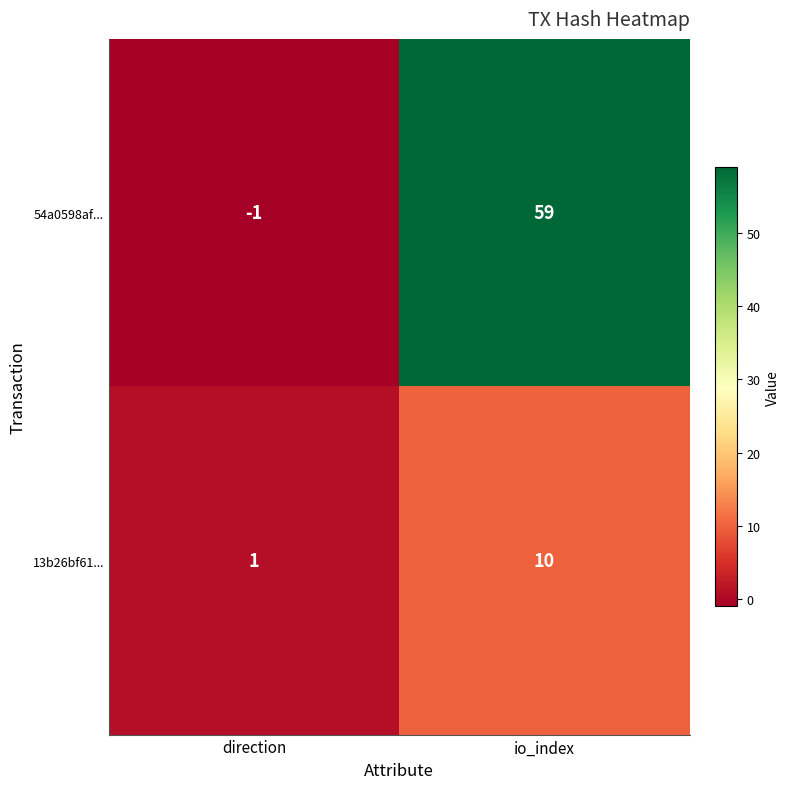

Count the number of categories in the chart.

2